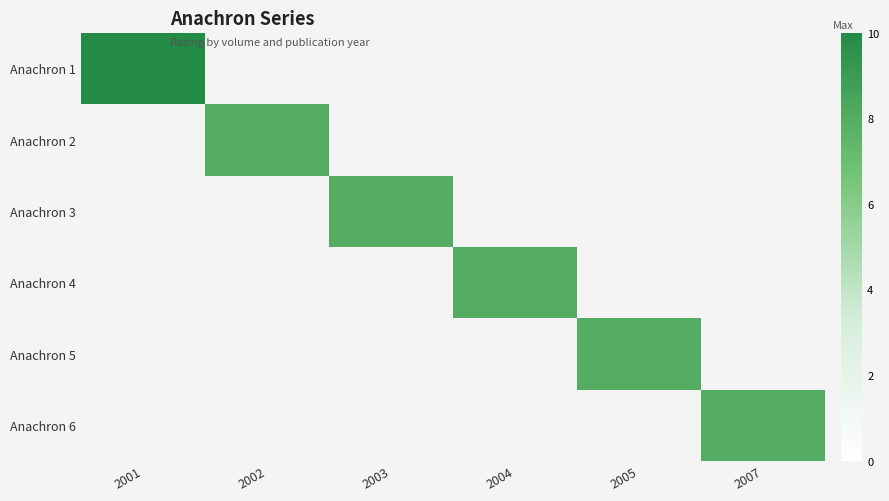

What is the greatest value displayed?

10.0